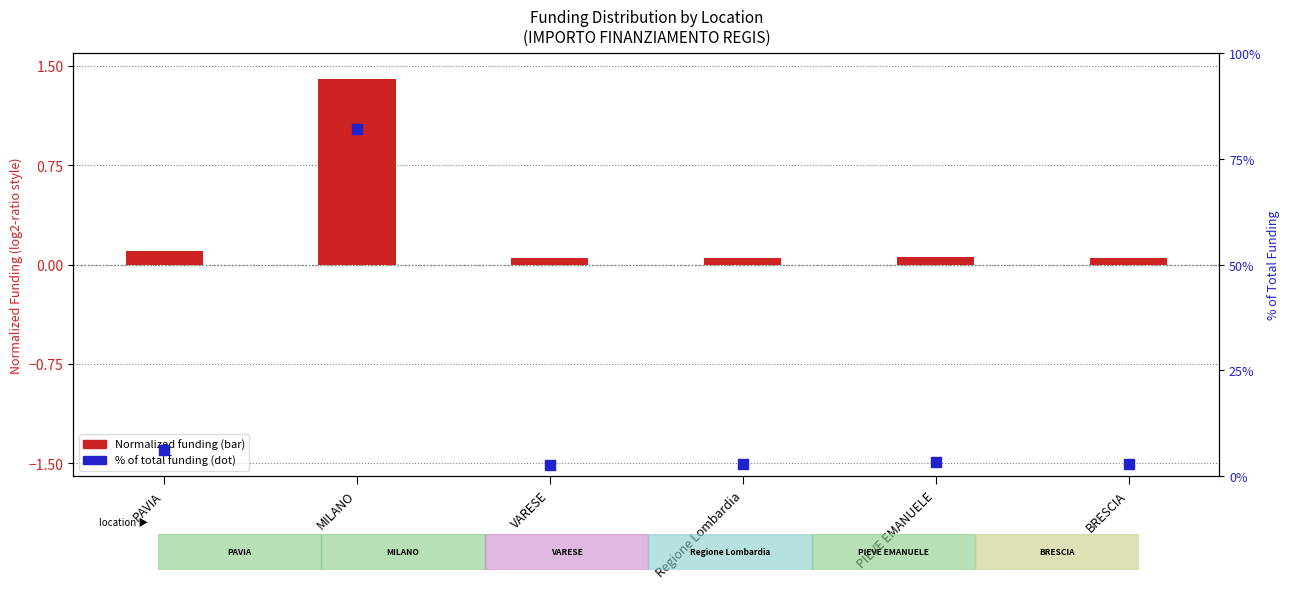

Which series has the largest Y range (max minus min)?

% of Total